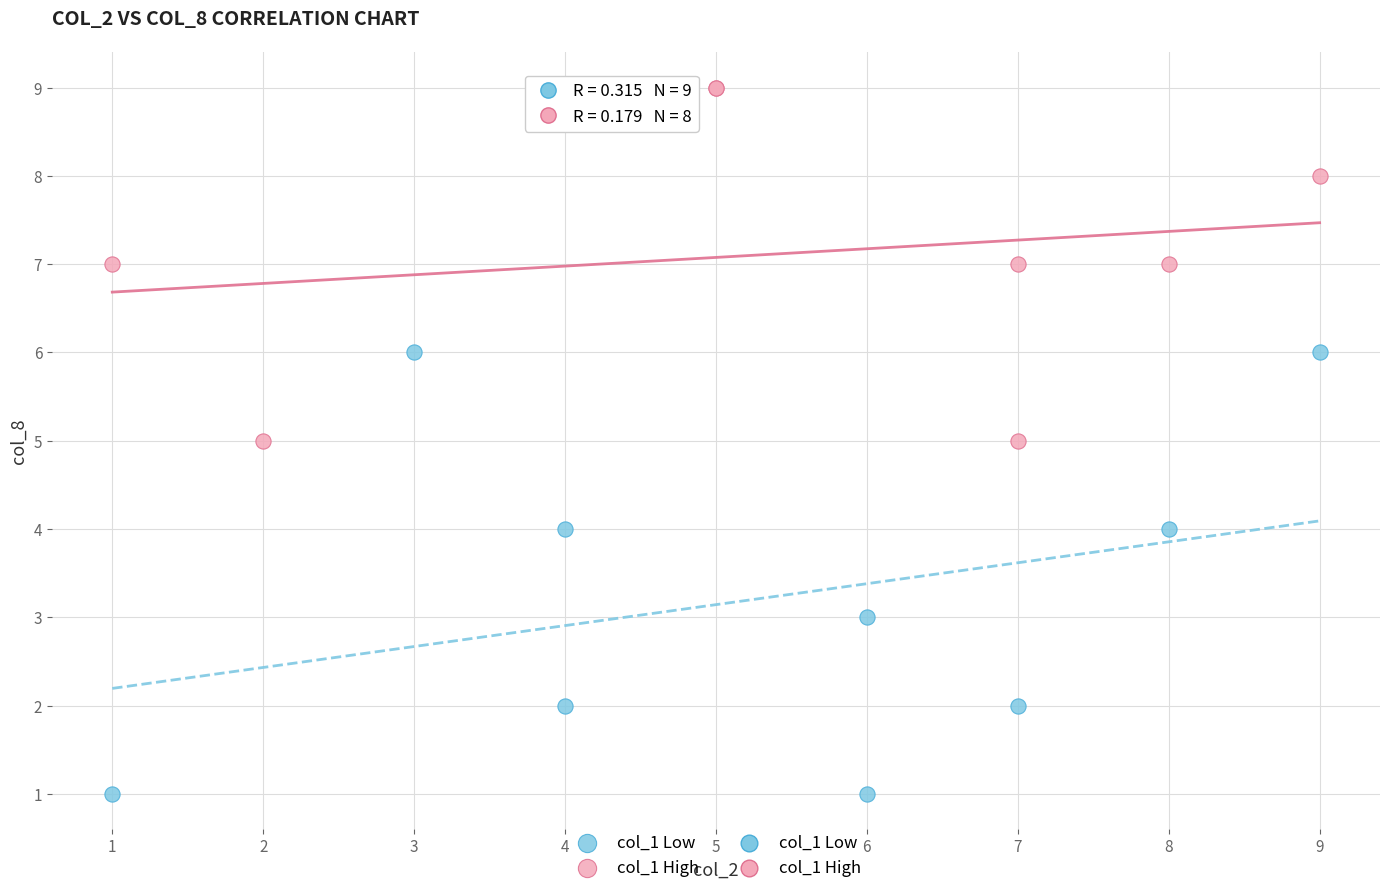

Which series contains the highest Y value?

col_1 High